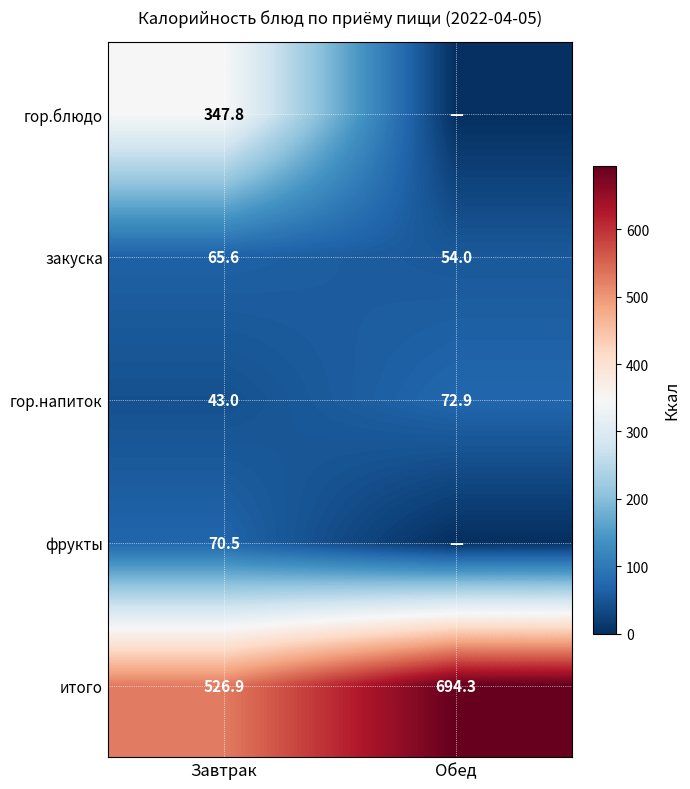

What is the maximum value shown in the chart?

694.3